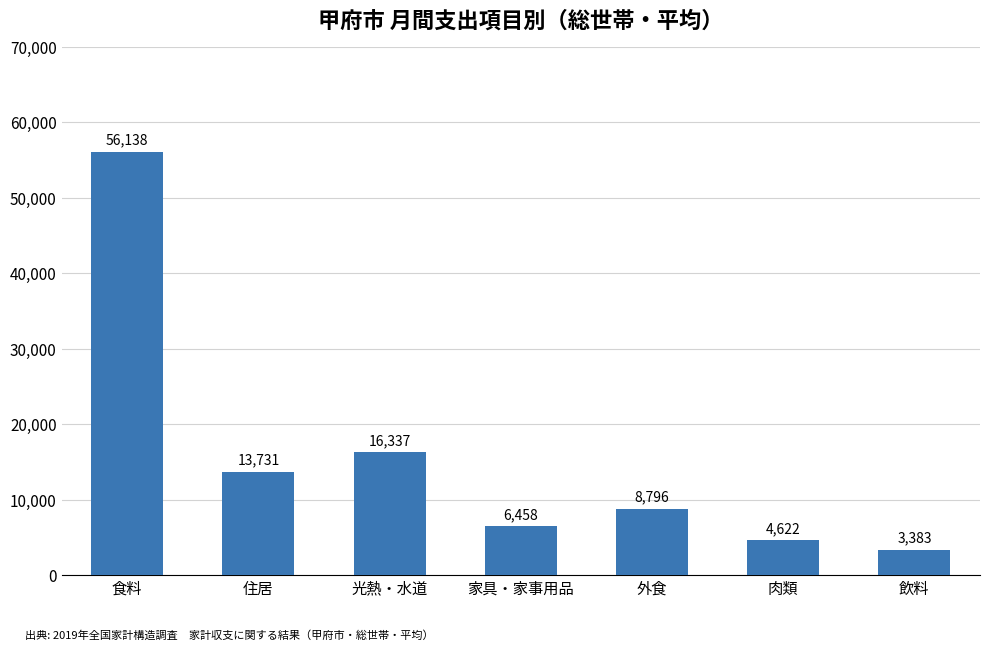

The value at 光熱・水道 is 16337. True or false?

True